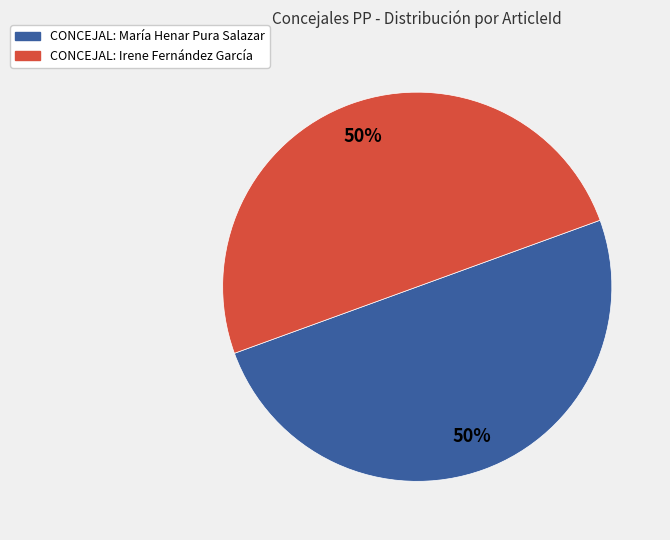

To the nearest percent, what portion does CONCEJAL: María Henar Pura Salazar represent?

50%